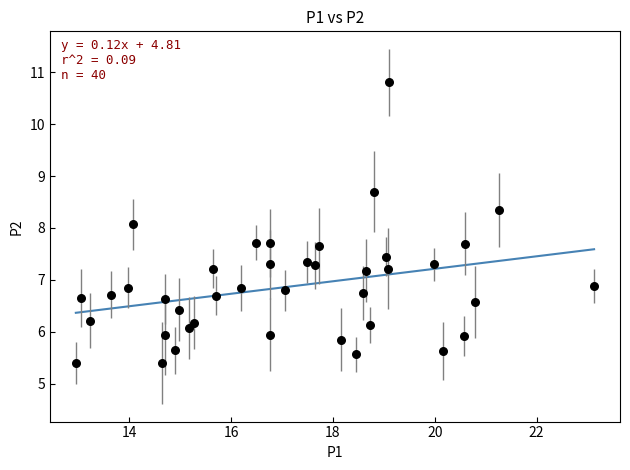

What is the range of X values (max minus min)?

10.2